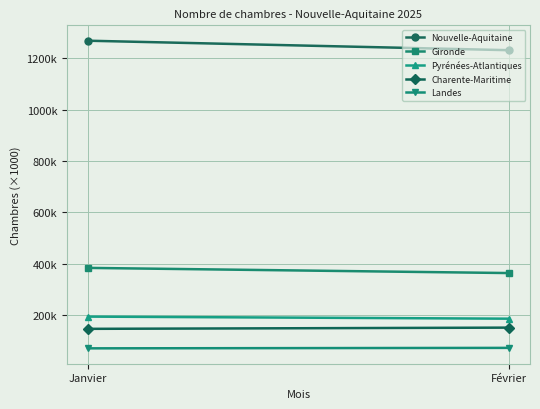

What are all the series names shown in the legend?

Nouvelle-Aquitaine, Gironde, Pyrénées-Atlantiques, Charente-Maritime, Landes